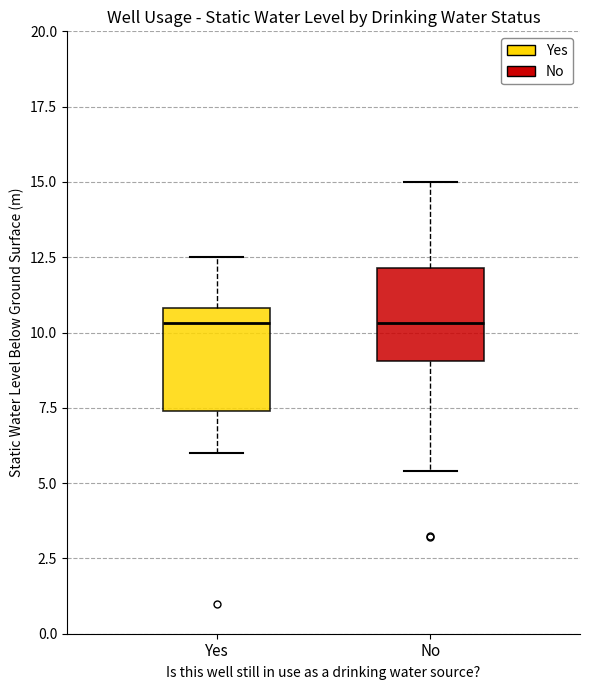

Reading left to right, read every box against the y-axis: the position of its median line, the range the box covers, and the ends of its whiskers. The values are not printed on the chart, so give them approximately, as read against the axis.

Yes: median 10.5, box 7.5 to 11.0, whiskers 6.0 to 12.5
No: median 10.5, box 9.0 to 12.0, whiskers 5.5 to 15.0